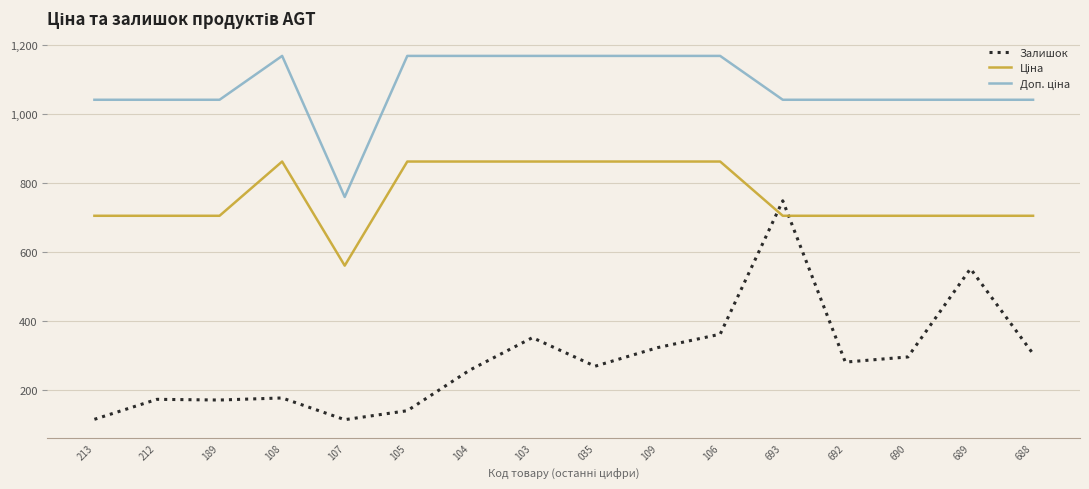

True or false: Залишок has a value of 552.0 at 689.

True